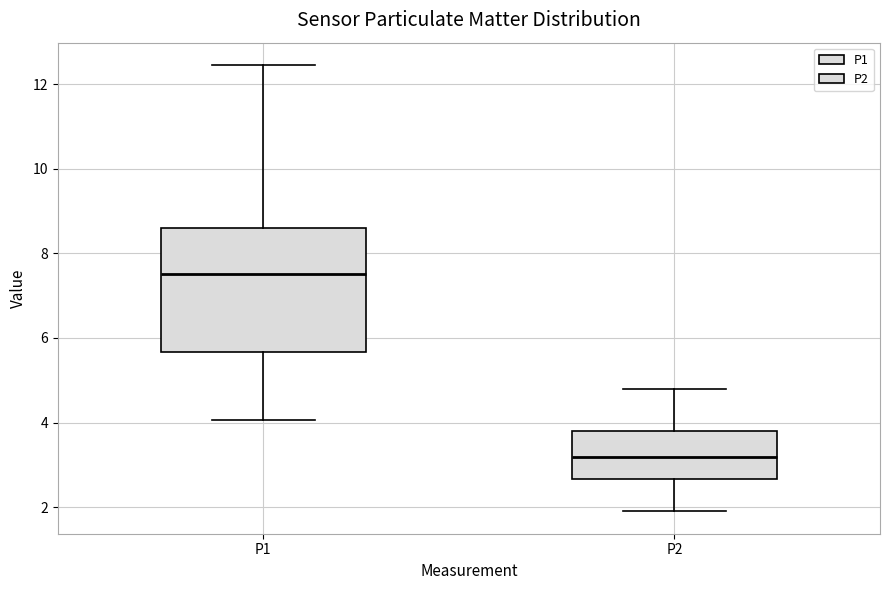

Which box has the lowest median line?

P2